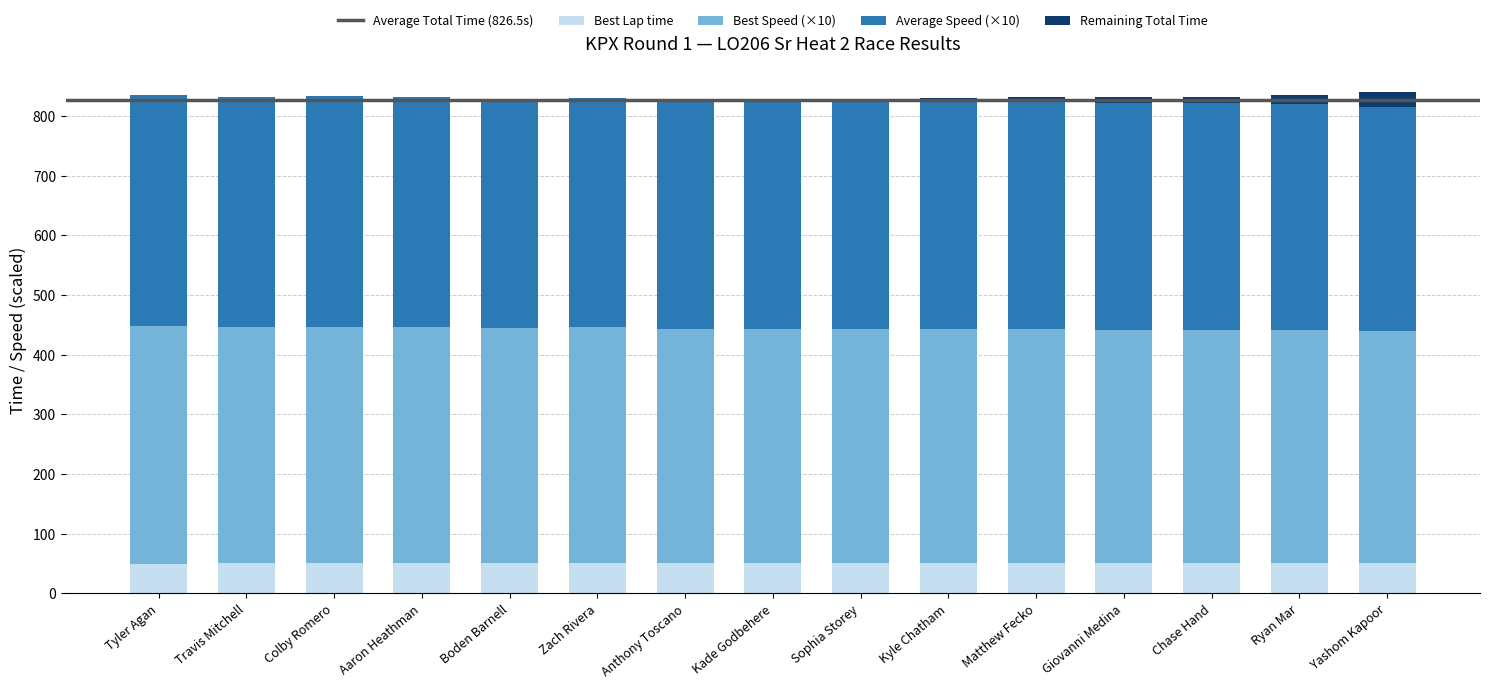

Count the number of data series in this chart.

4